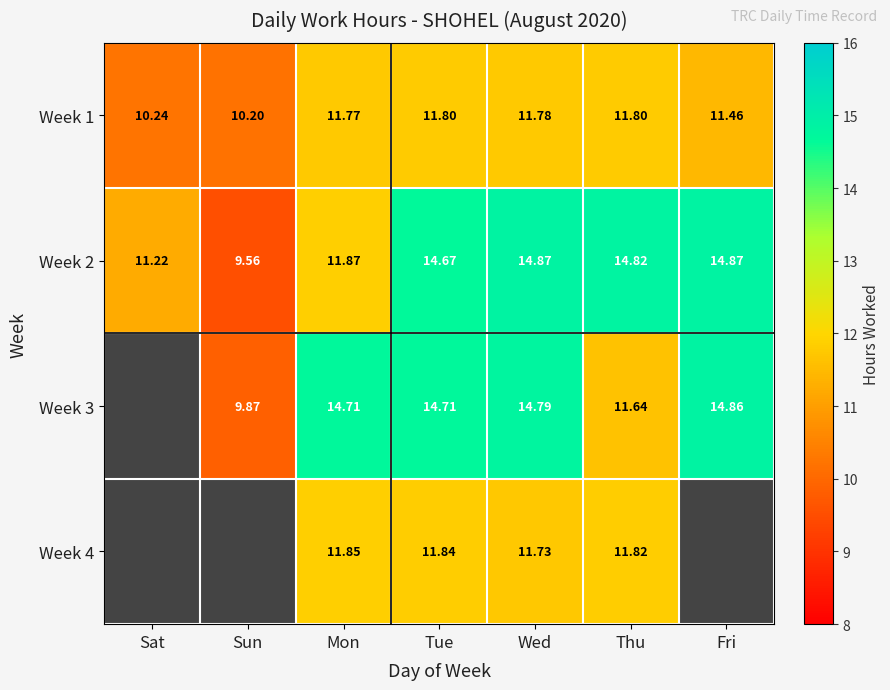

At which label is Week 1 closest to 11?

Fri